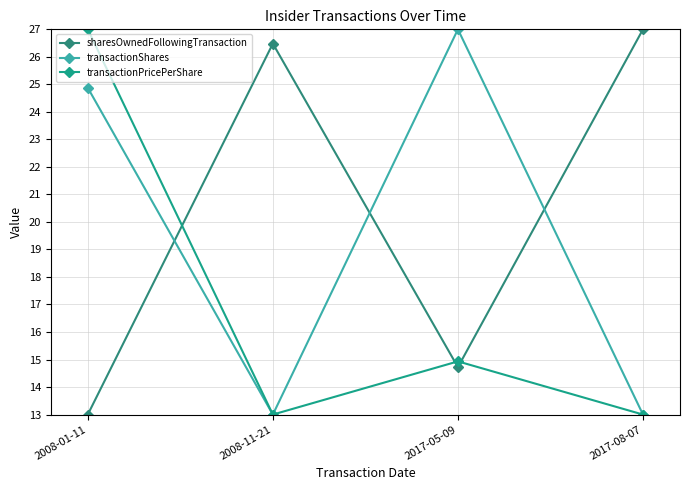

The value of transactionPricePerShare at 2008-11-21 is 20.1. True or false?

False